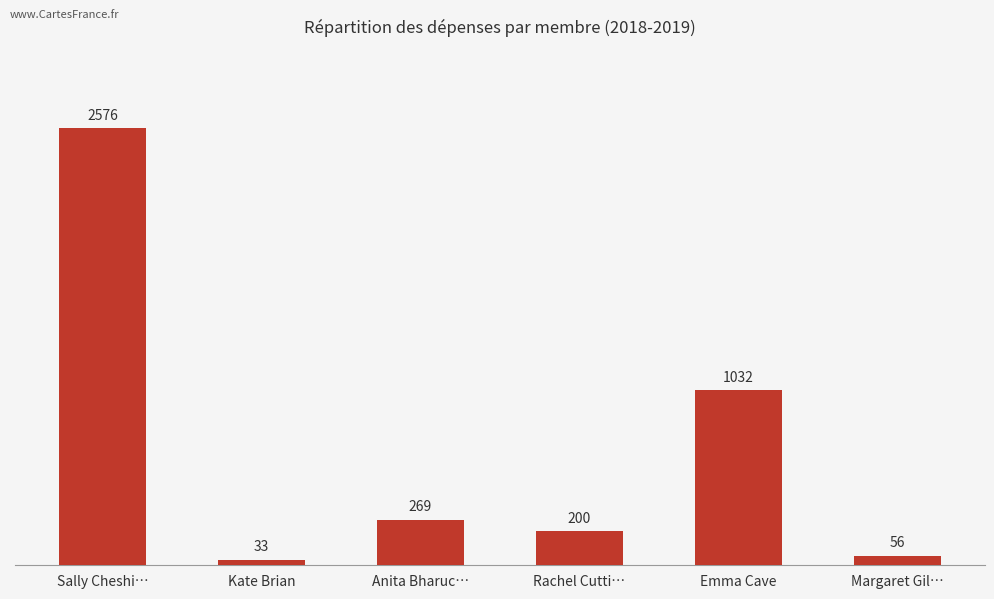

Rank the categories by value from lowest to highest.

Kate Brian, Margaret Gil…, Rachel Cutti…, Anita Bharuc…, Emma Cave, Sally Cheshi…